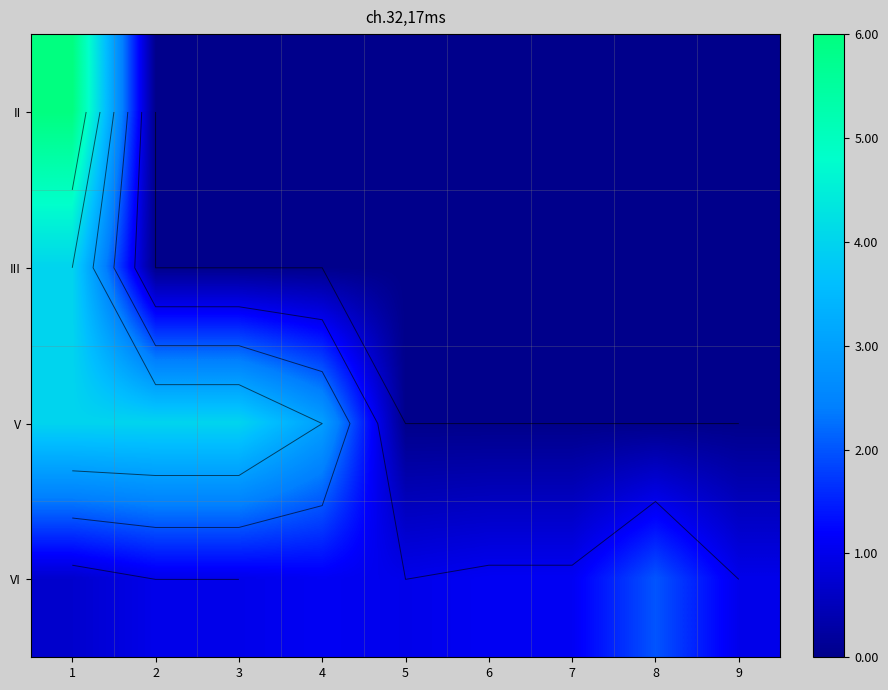

What is the difference between the VI values at 4 and 3?

0.1